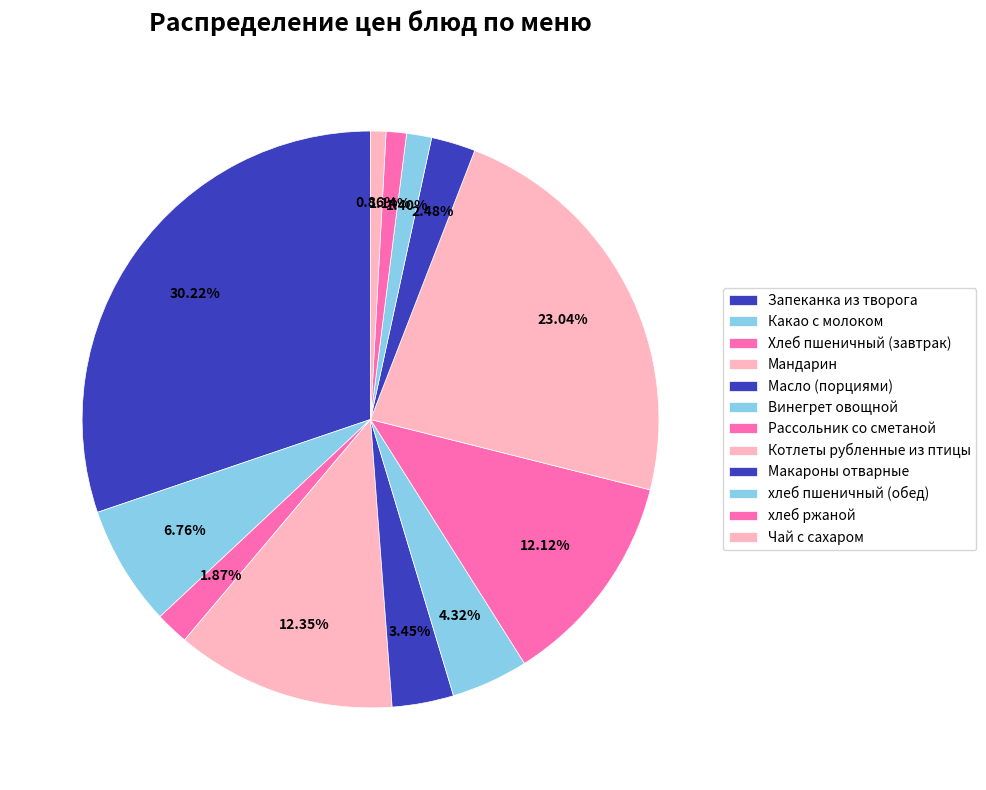

Is Чай с сахаром the majority of the pie?

No